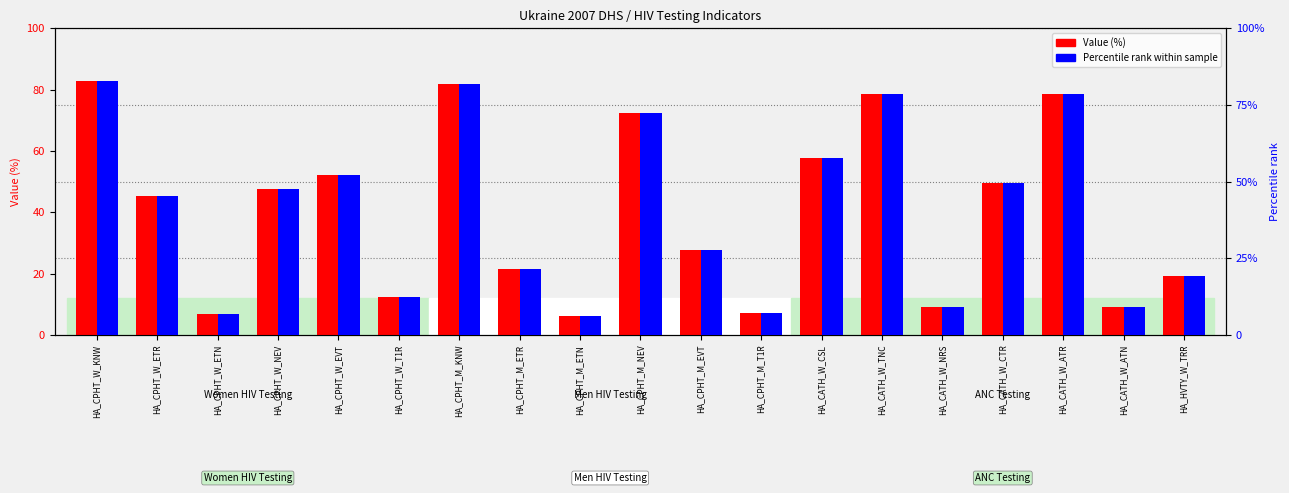

Rank the series by their average value, from lowest to highest.

Percentile rank, Value (%)